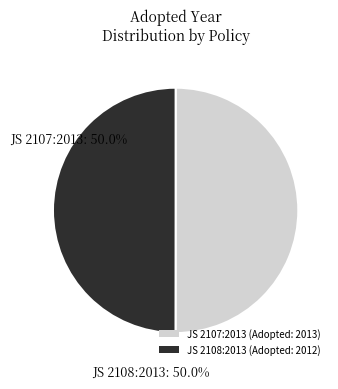

What portion of the pie excludes JS 2107:2013 (Adopted: 2013)?

50.0%